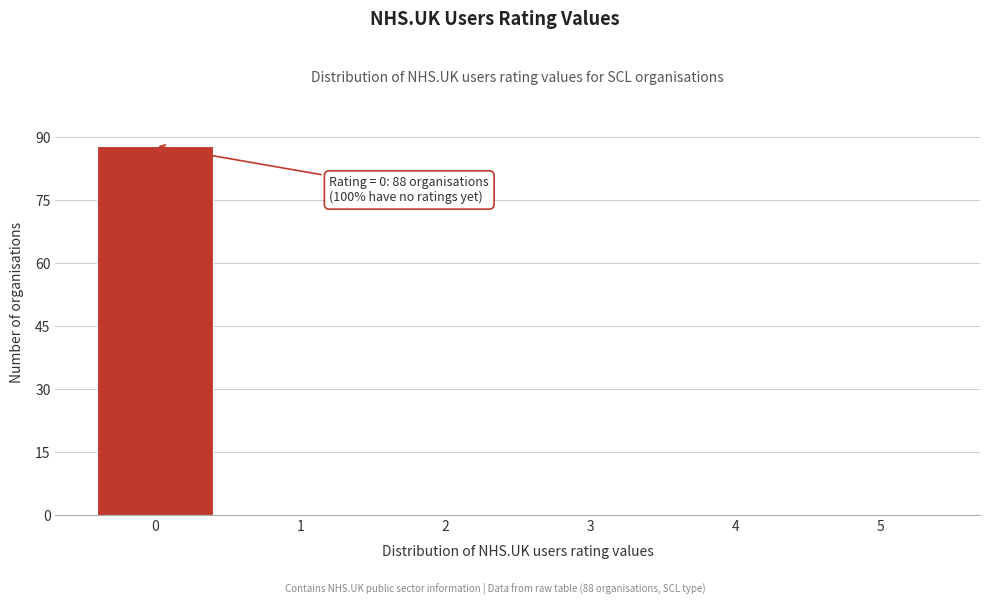

Over which range of the x-axis is the bar tallest?

-0.5 to 0.5